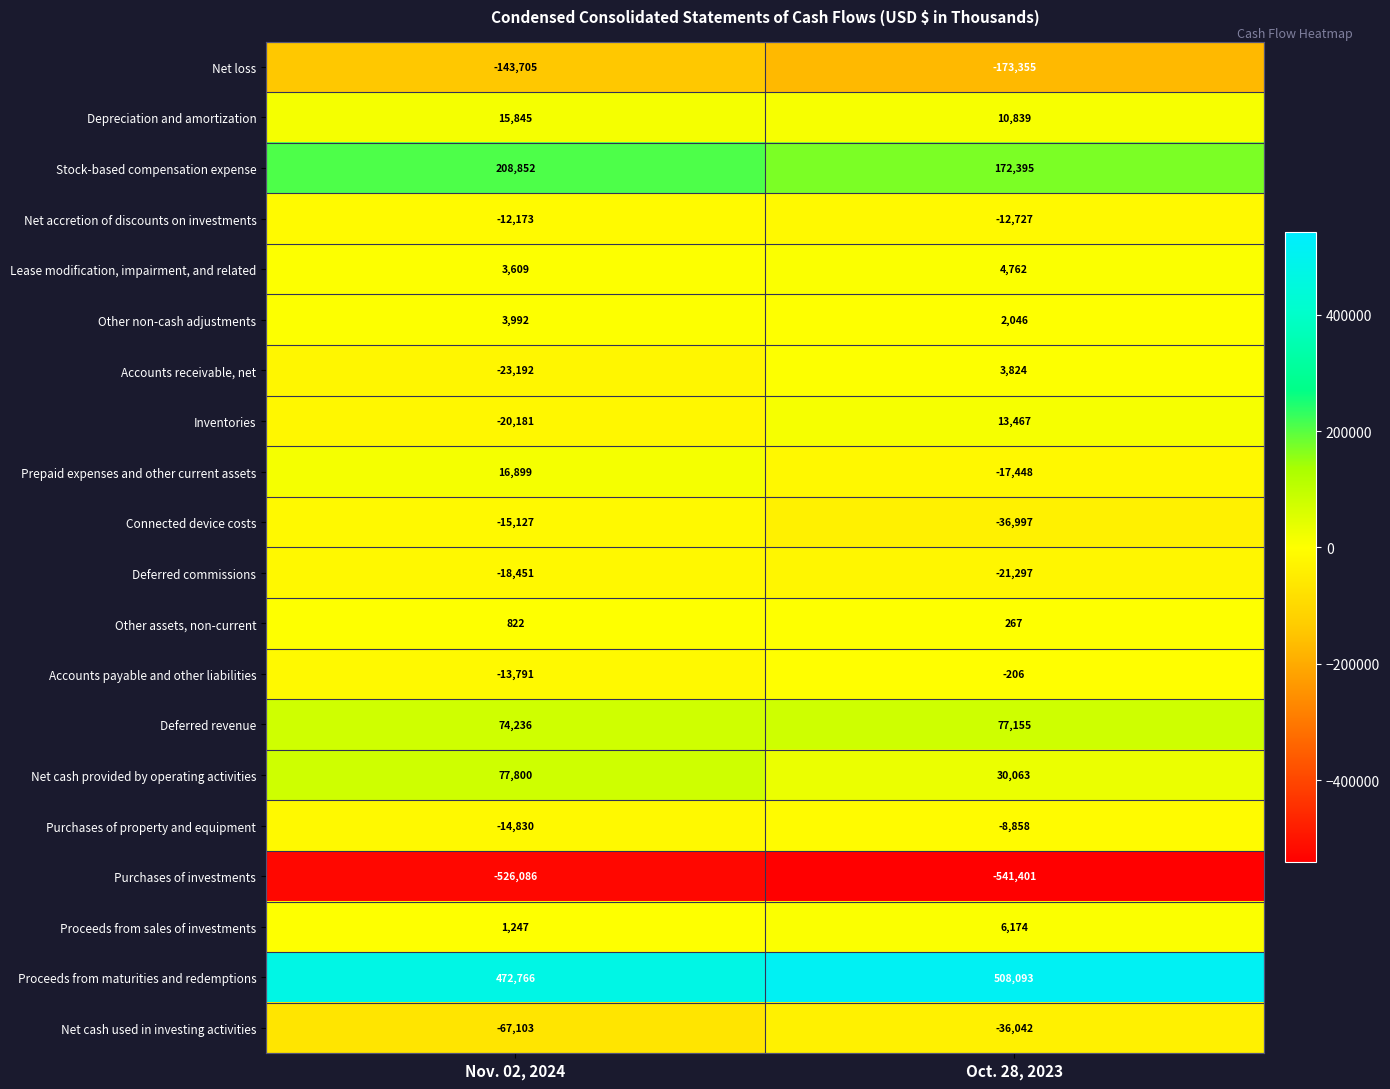

Which label corresponds to the largest value in the chart?

Oct. 28, 2023